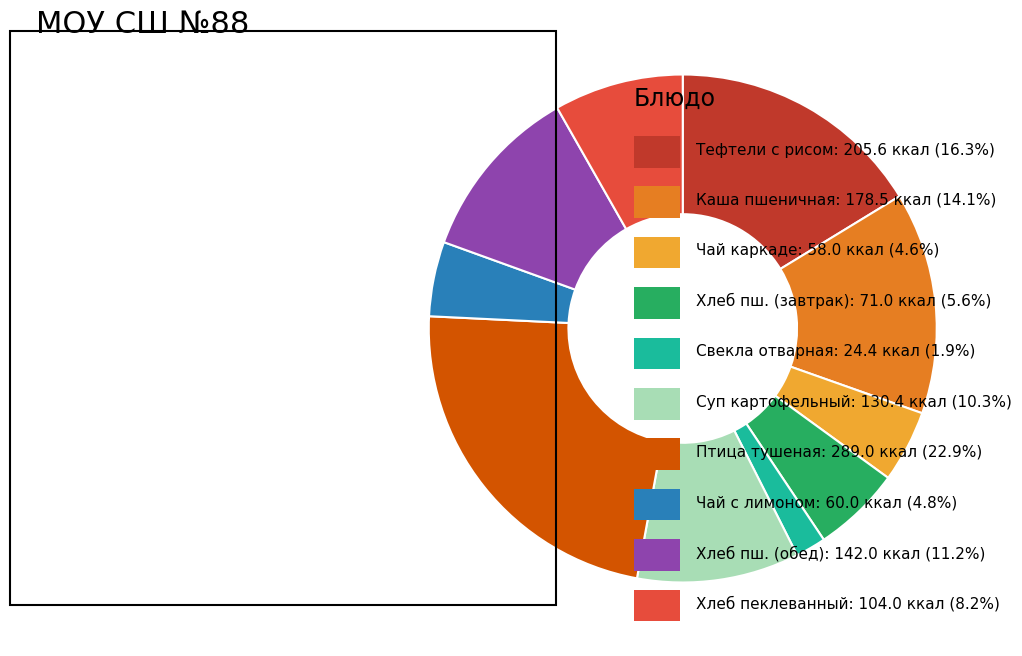

Is there a majority slice in this chart?

No